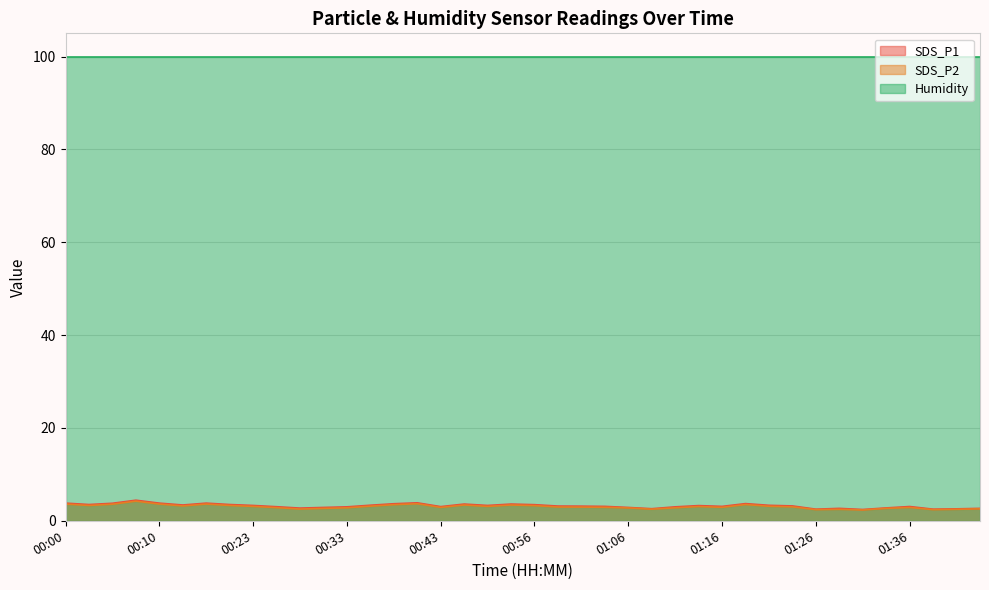

What is the spread (max minus min) of values at 00:33?

97.1